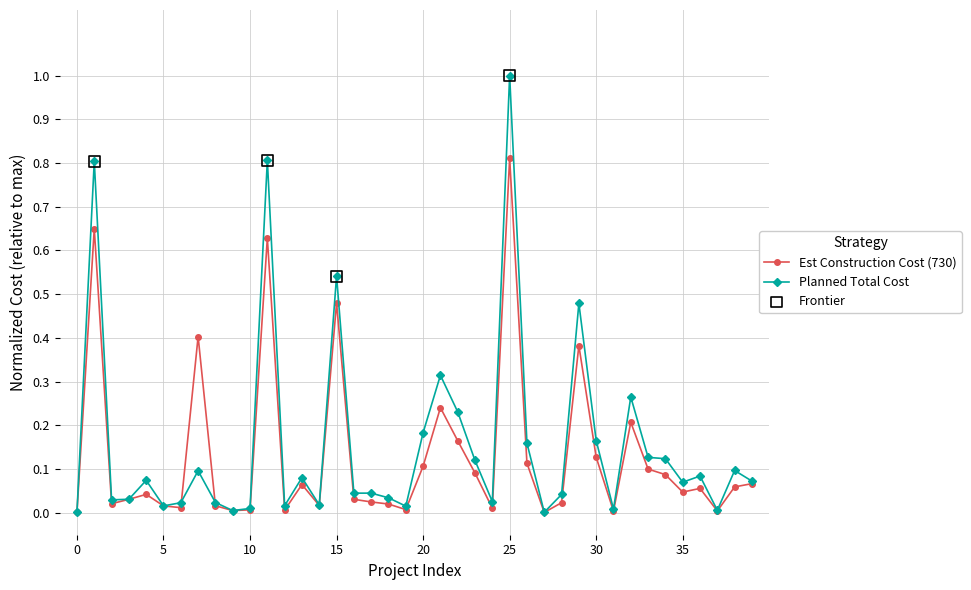

Which series has the largest range (max minus min)?

Planned Total Cost